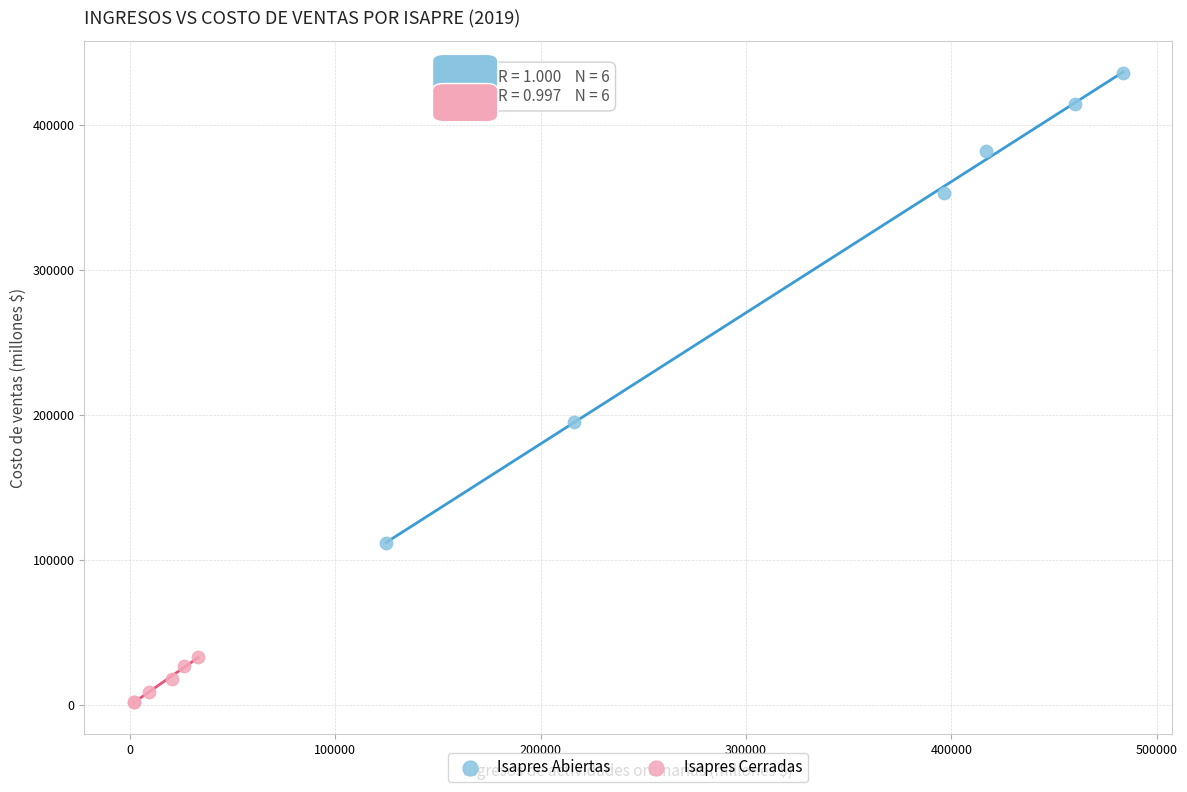

Which series contains the highest Y value?

Isapres Abiertas